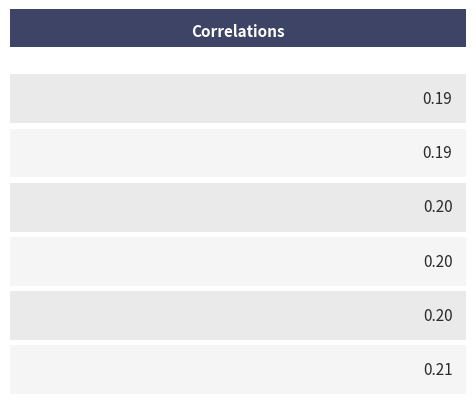

Reading left to right, transcribe all the data shown in this chart.

Zone 0=0.2	Zone 1=0.2	Zone 2=0.2	Zone 3=0.2	Zone 4=0.2	Zone 5=0.2